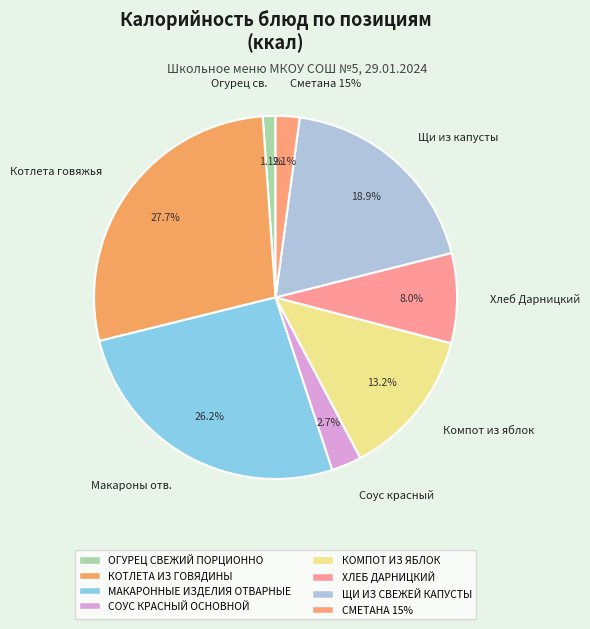

Does ХЛЕБ ДАРНИЦКИЙ account for over 50% of the chart?

No